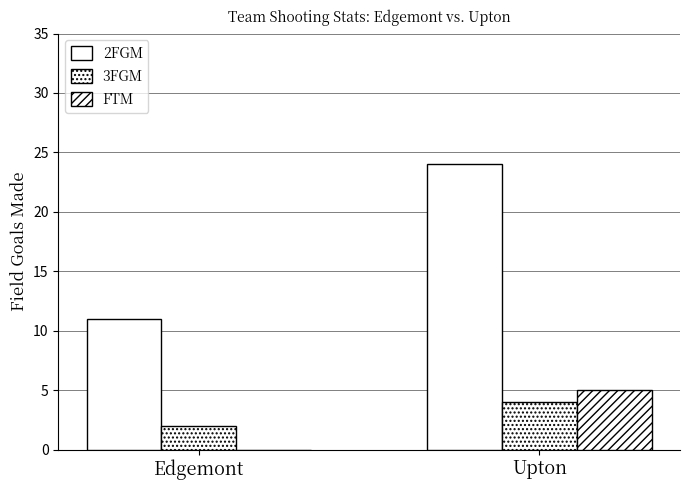

What is the maximum value for 3FGM?

4